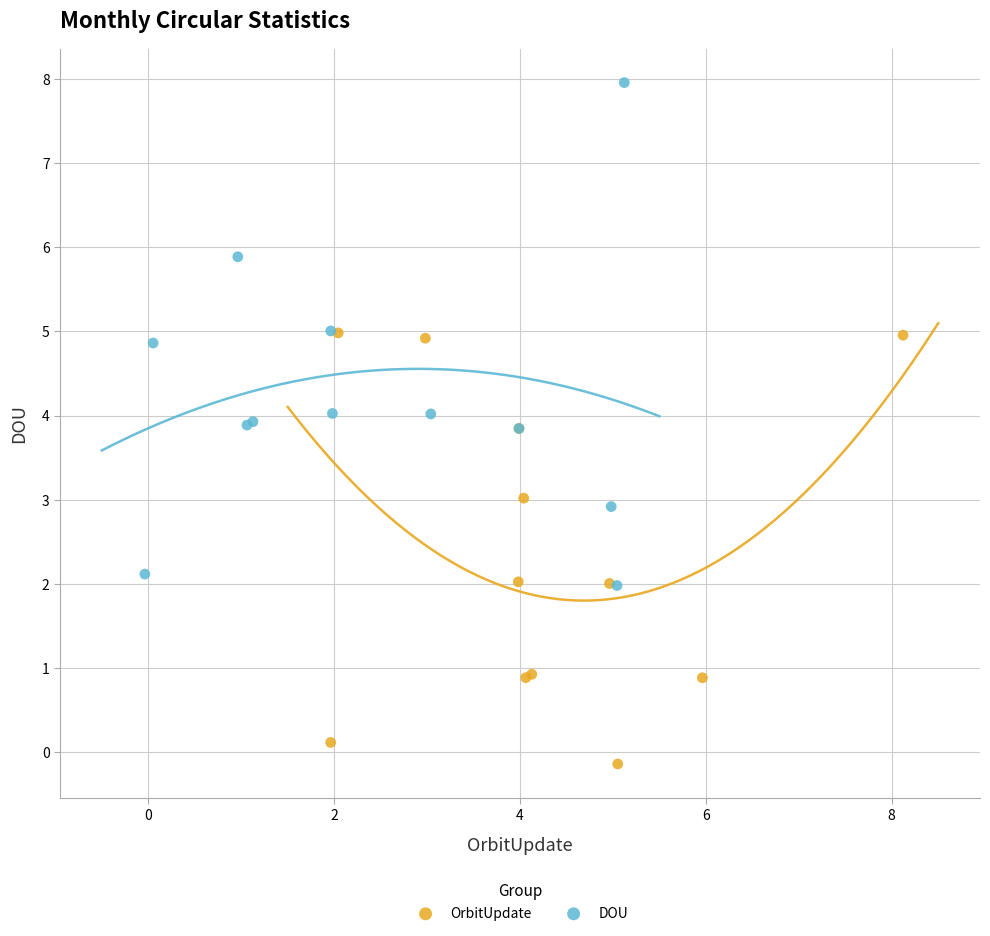

What are all the series names shown in the legend?

OrbitUpdate, DOU